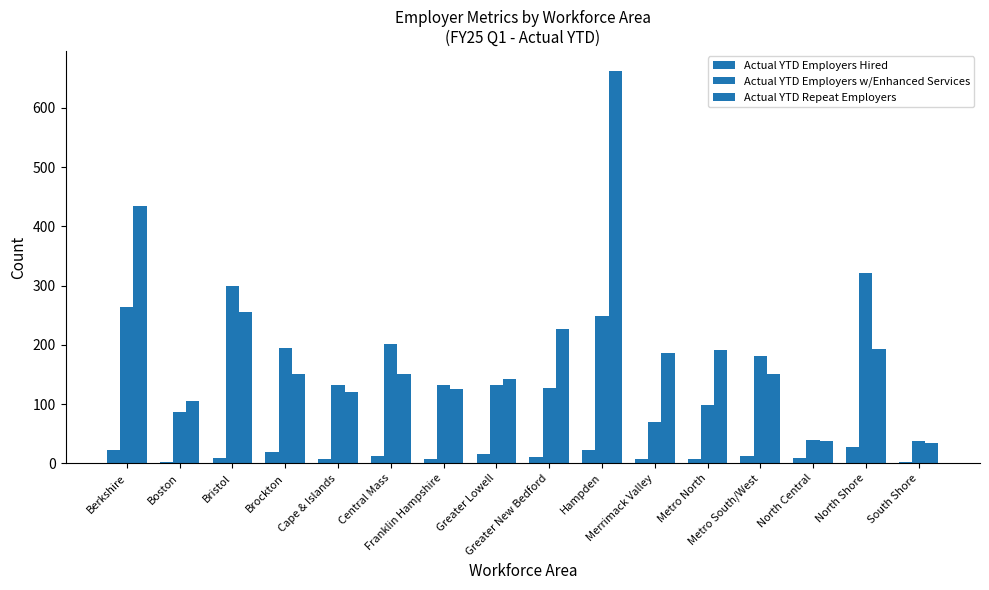

Count the number of categories in the chart.

16